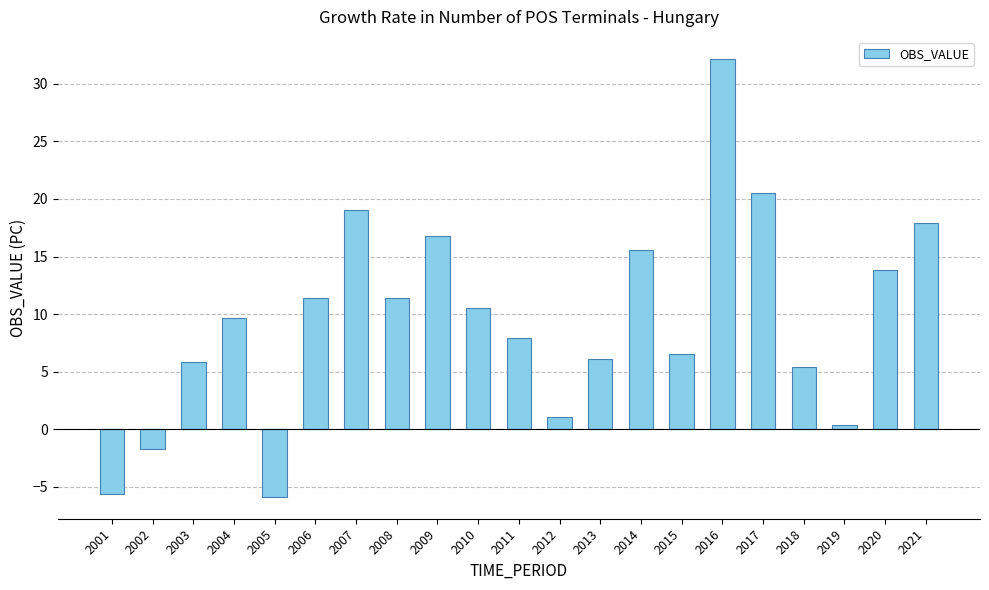

Approximately how many times larger is the value at 2003 compared to 2004?

0.6